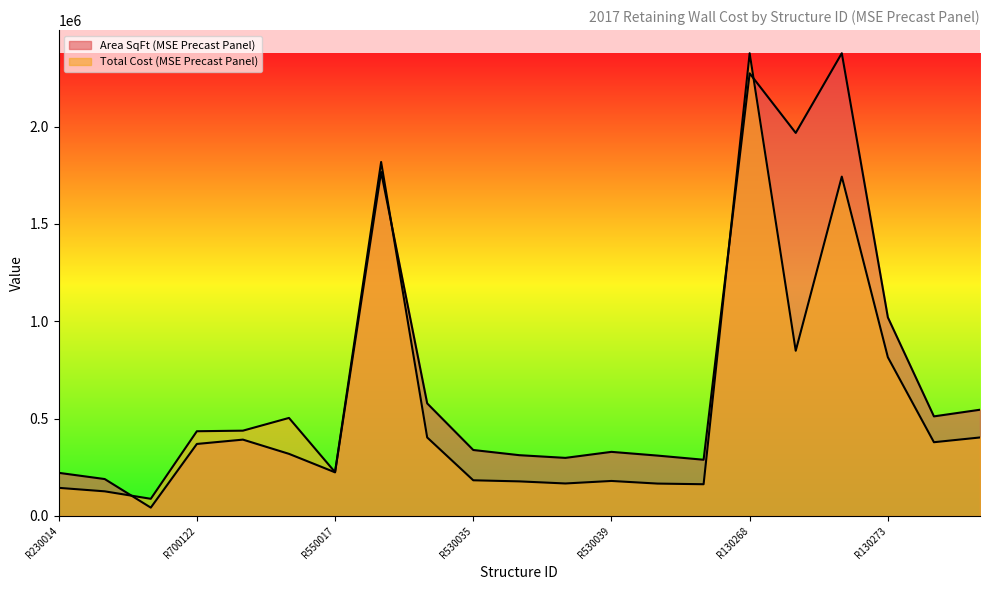

What are all the series names shown in the legend?

Area SqFt (MSE Precast Panel), Total Cost (MSE Precast Panel)